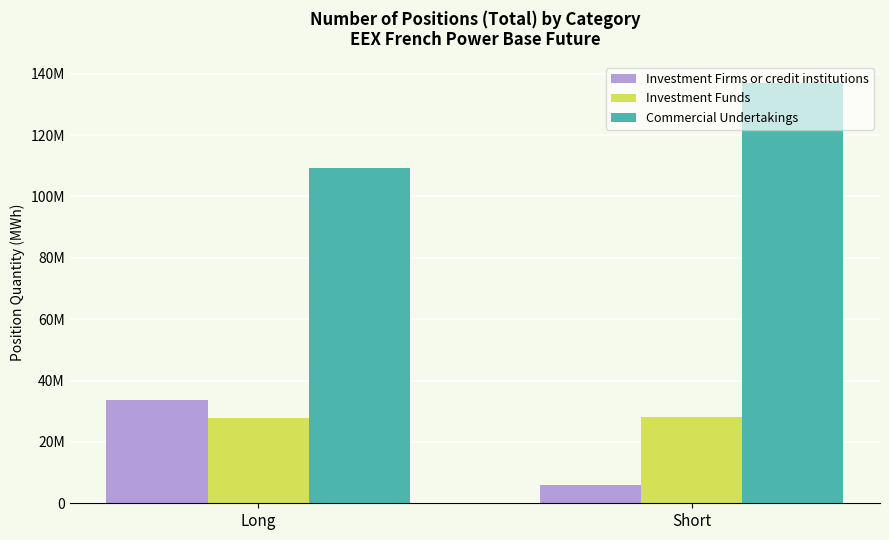

What are all the series names shown in the legend?

Investment Firms or credit institutions, Investment Funds, Commercial Undertakings